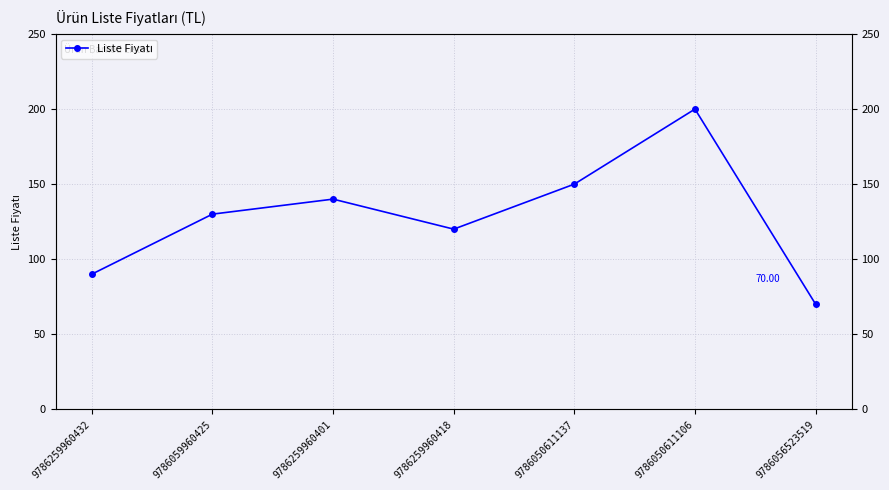

Which label corresponds to the largest value in the chart?

9786050611106